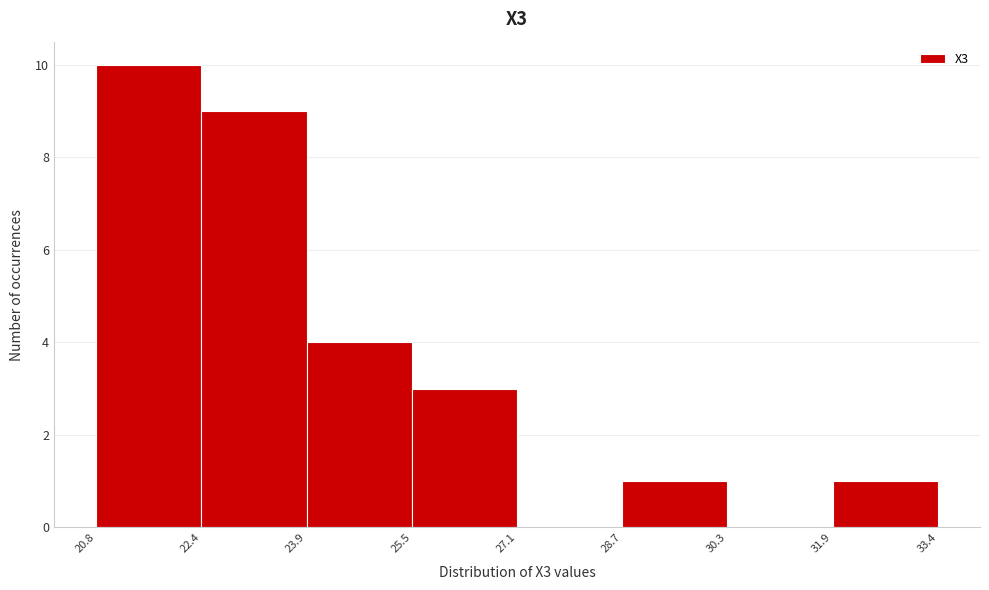

Which range on the x-axis has the tallest bar?

20.8 to 22.4